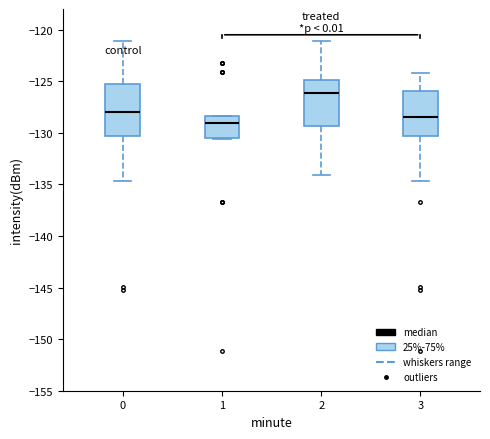

Where is the upper edge of the box at x = 1 on the y-axis? The values are not printed on the chart, so give them approximately, as read against the axis.

-128.5